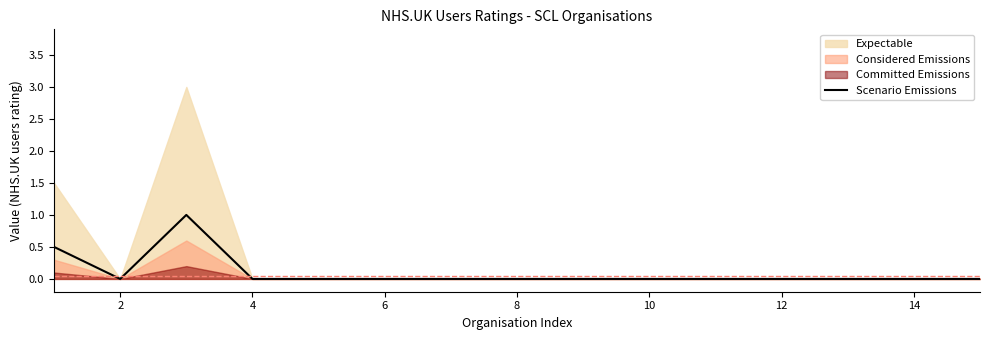

The Scenario Emissions series shows 0.0 at 10. True or false?

True